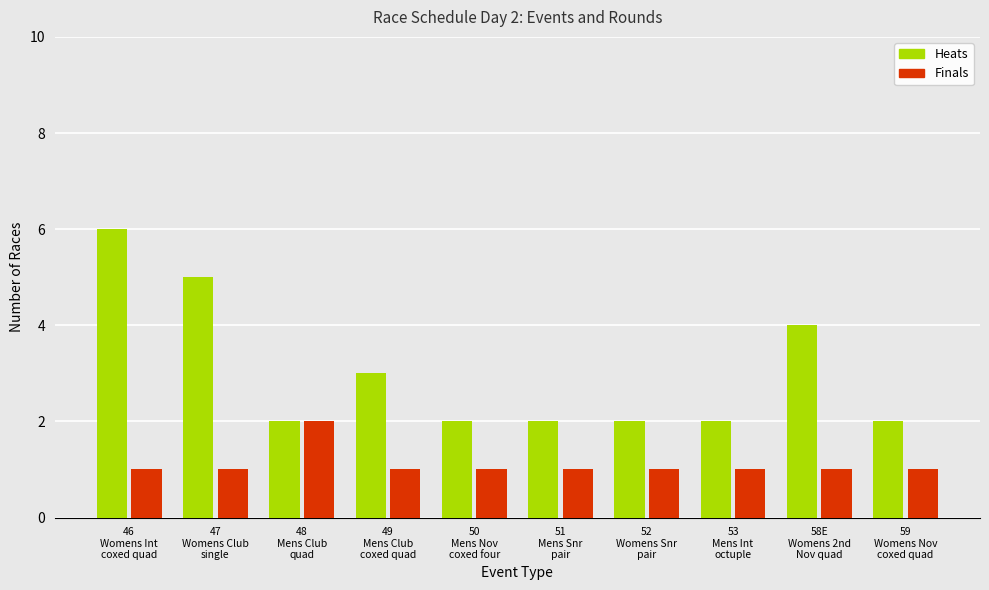

Rank the series at 58E
Womens 2nd
Nov quad from highest to lowest value.

Heats, Finals